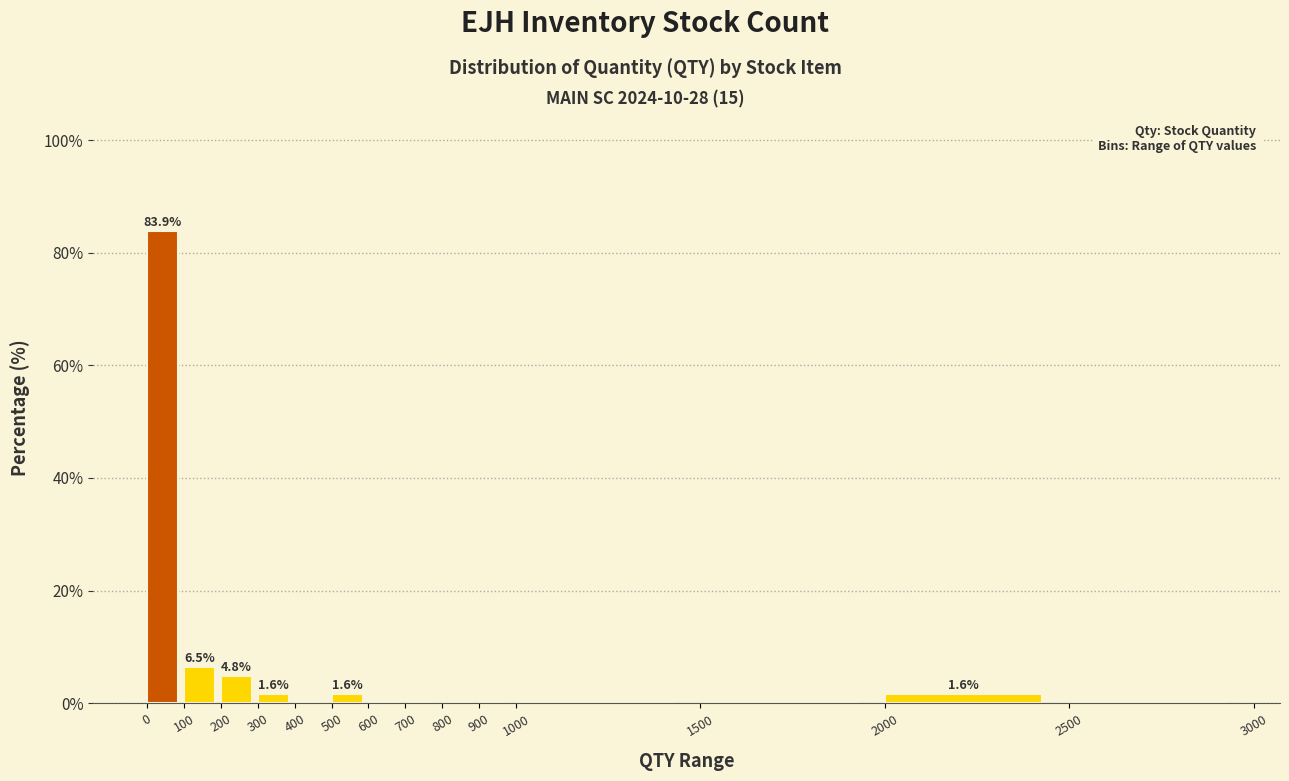

Which range on the x-axis has the tallest bar?

0 to 100